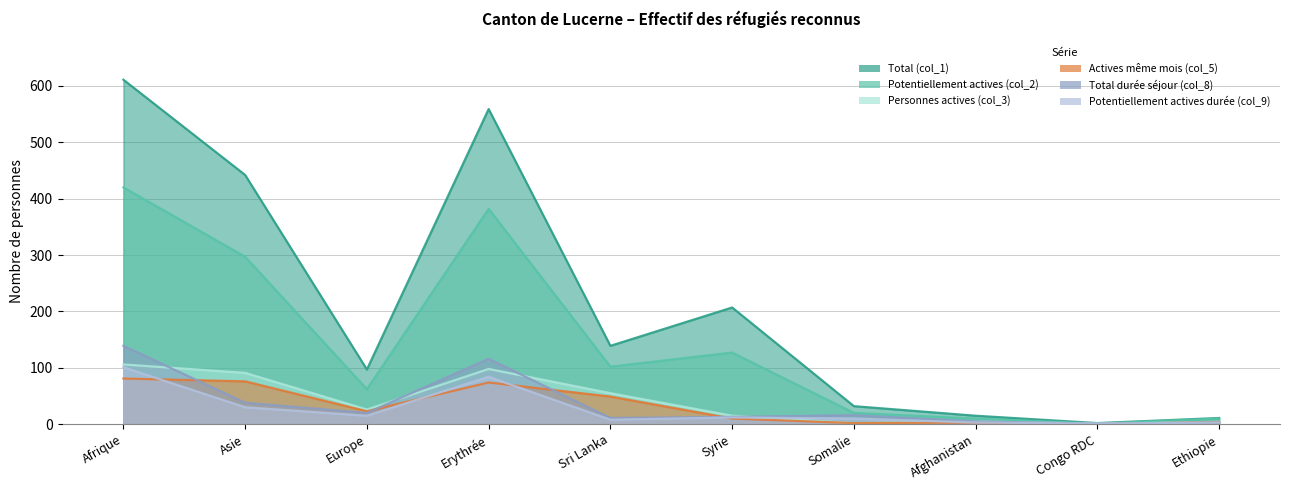

Between Europe and Afghanistan, which is larger?

Europe